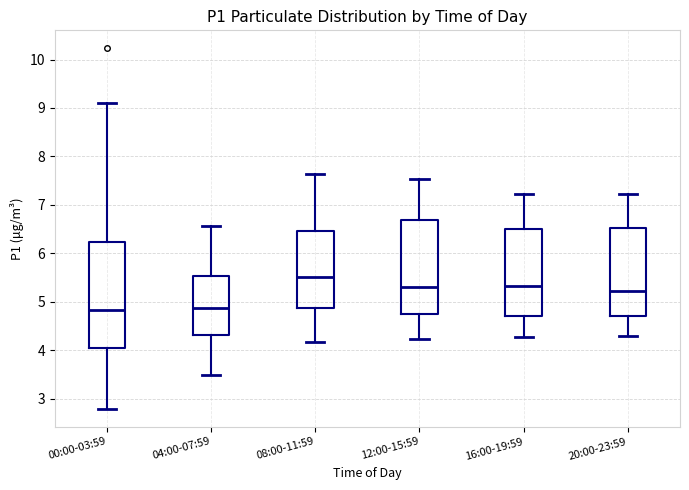

Which box is the tallest, from its lower edge to its upper edge?

00:00-03:59